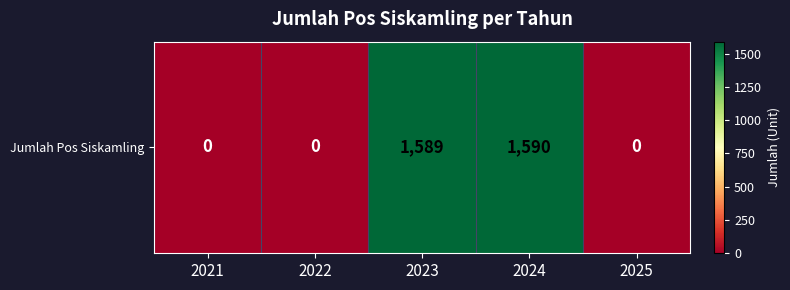

Is it true that the value at 2022 is -682?

False